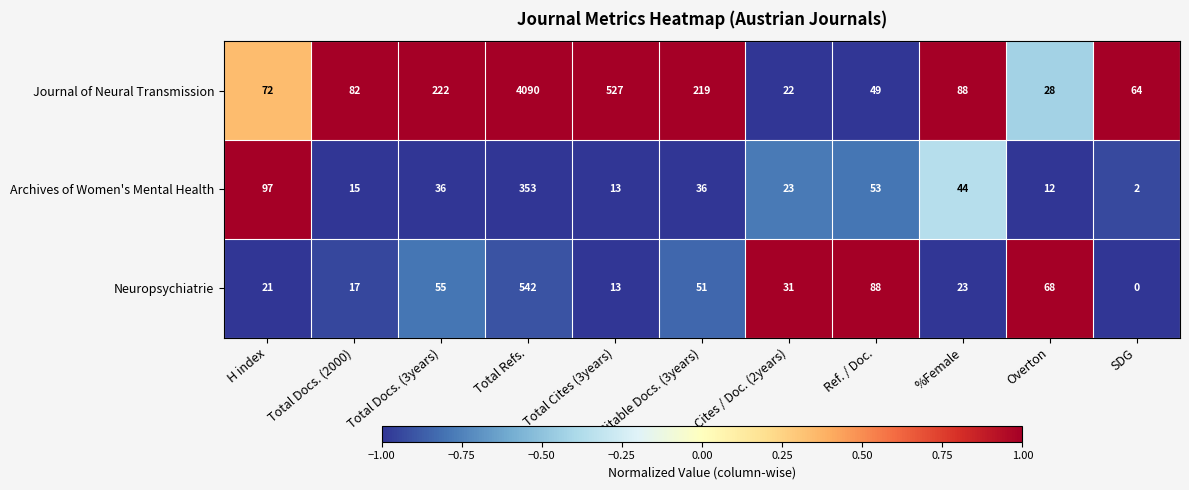

What is the spread (max minus min) of values at Citable Docs. (3years)?

183